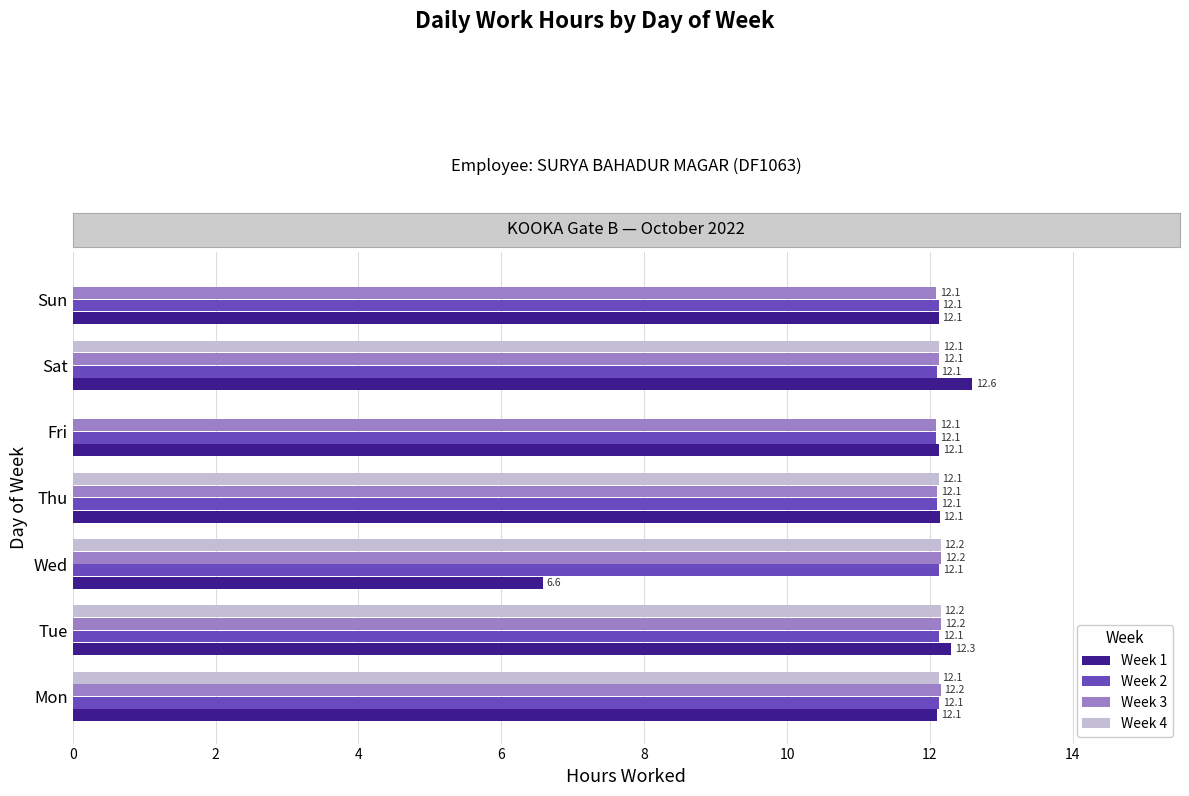

Between Tue and Fri, which series saw the biggest shift?

Week 4